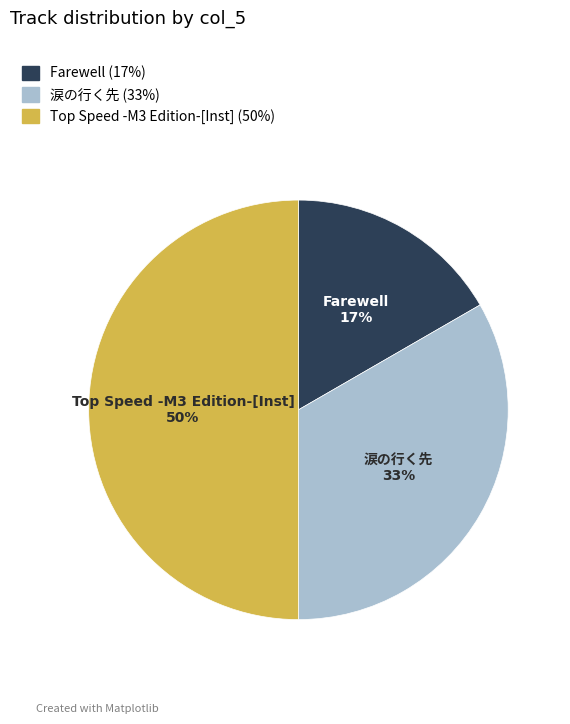

Count the number of slices in the pie.

3